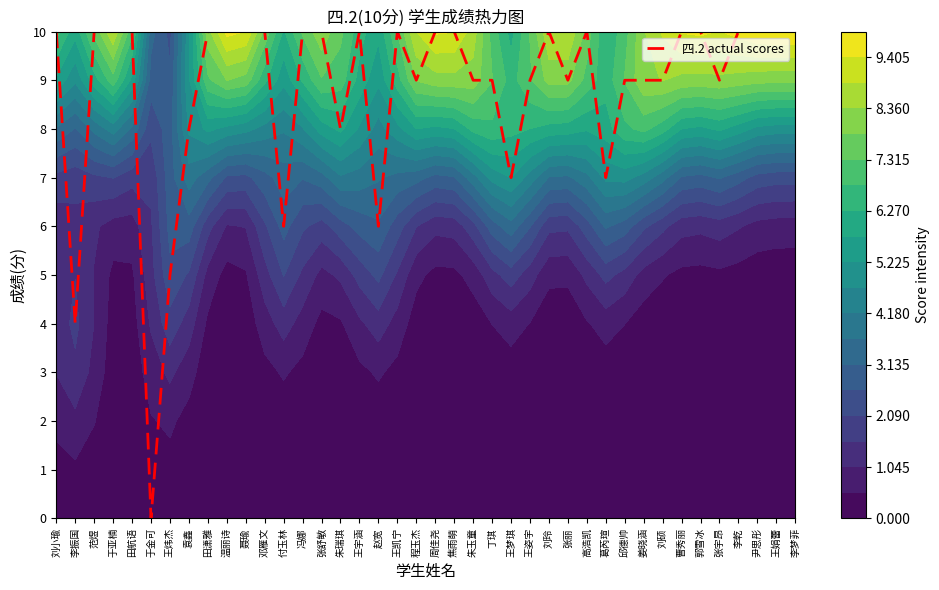

Is it true that the value at 聂瑜 is 15?

False